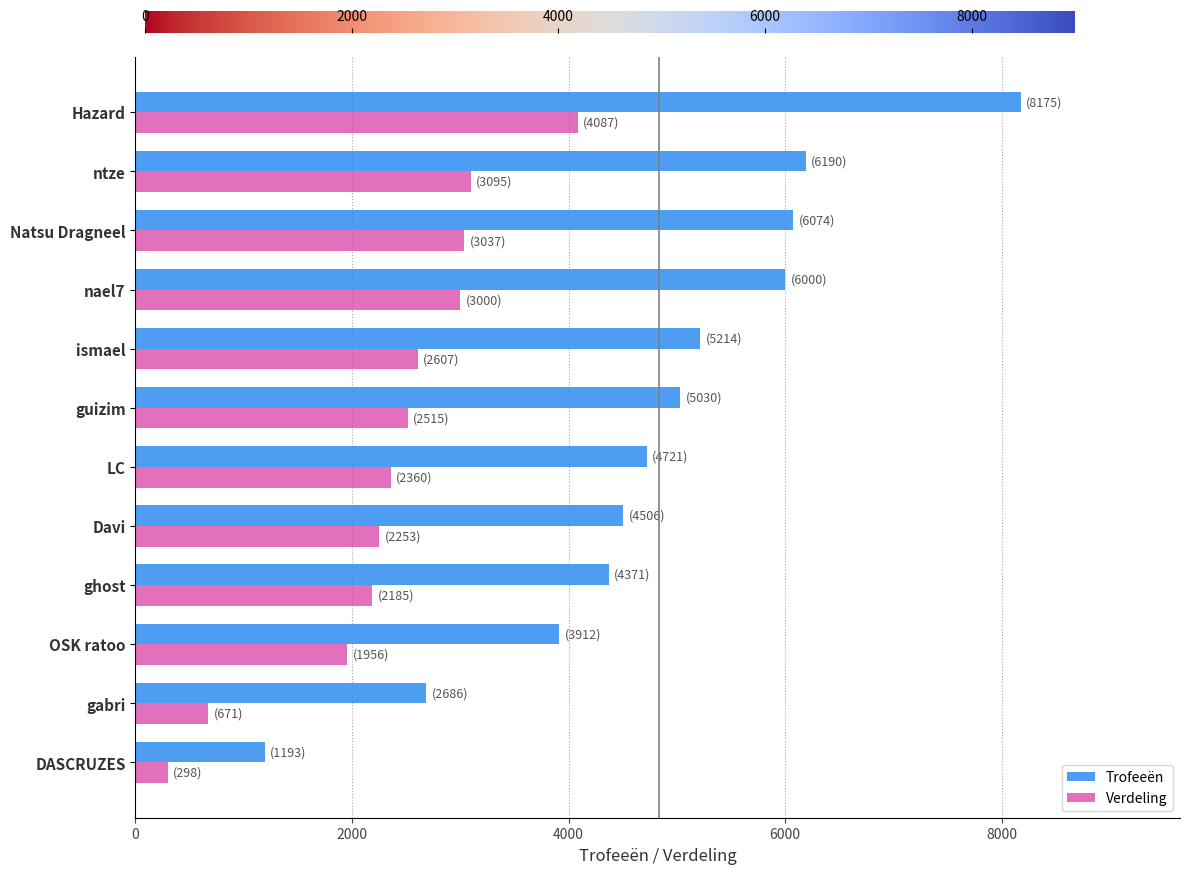

Which series has the widest spread of values?

Trofeeën